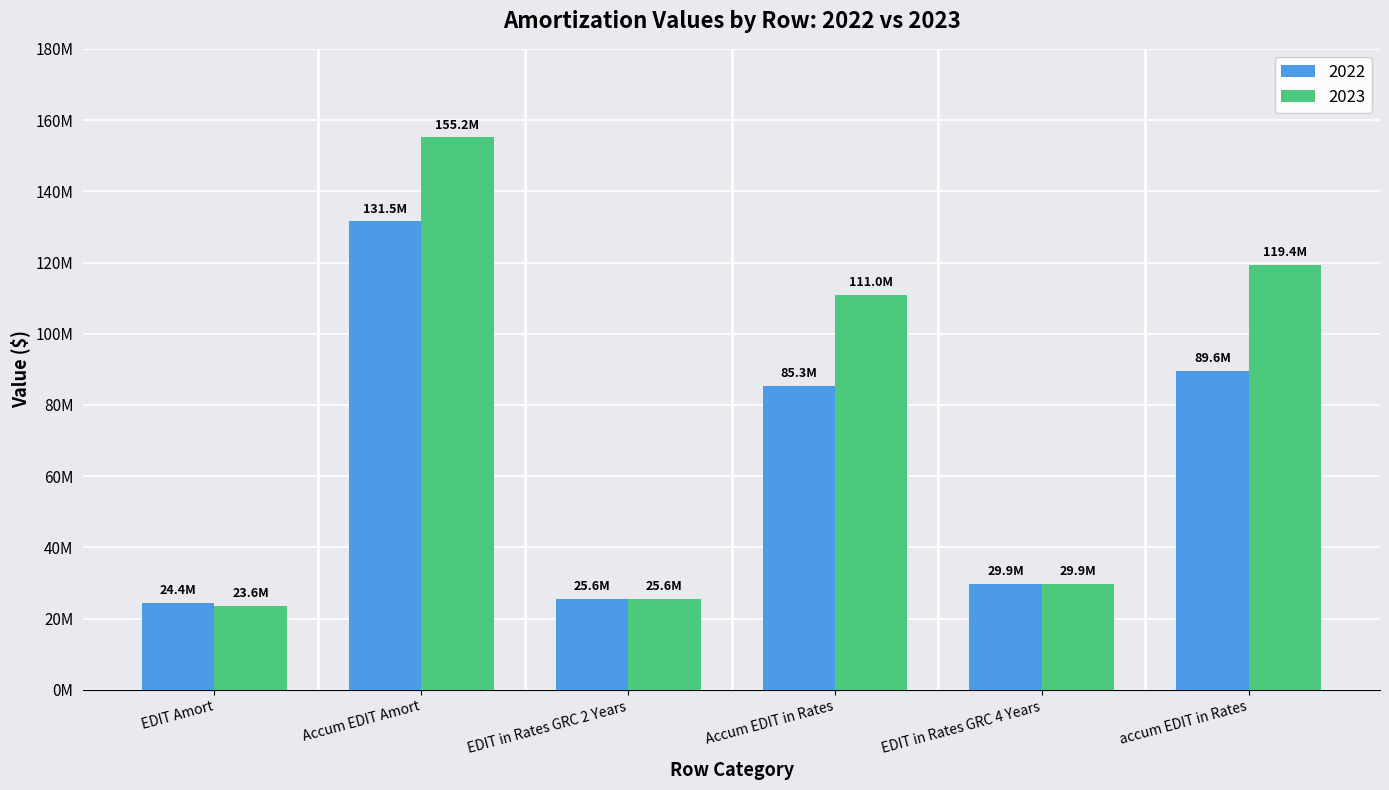

At which label does 2022 reach its peak?

Accum EDIT Amort